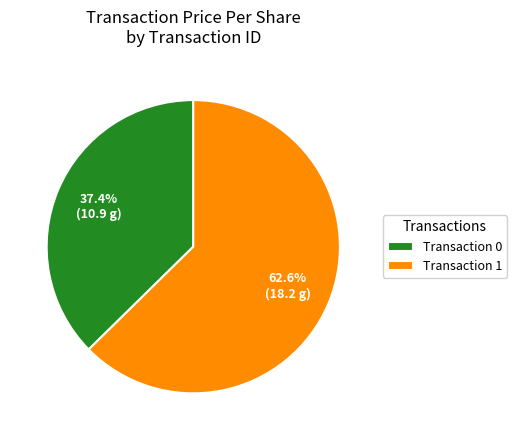

What is the largest slice in the pie chart?

Transaction 1